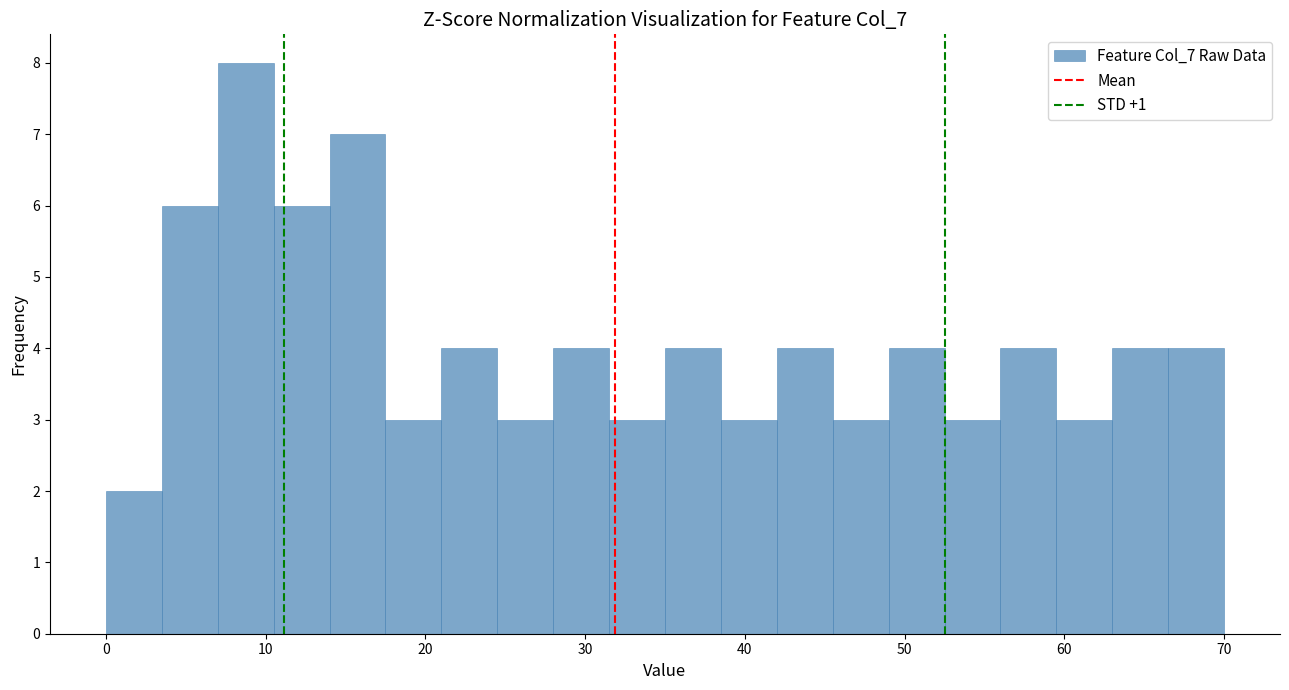

Around what value on the x-axis is the tallest bar? Give the approximate position of its centre, as read against the axis.

9